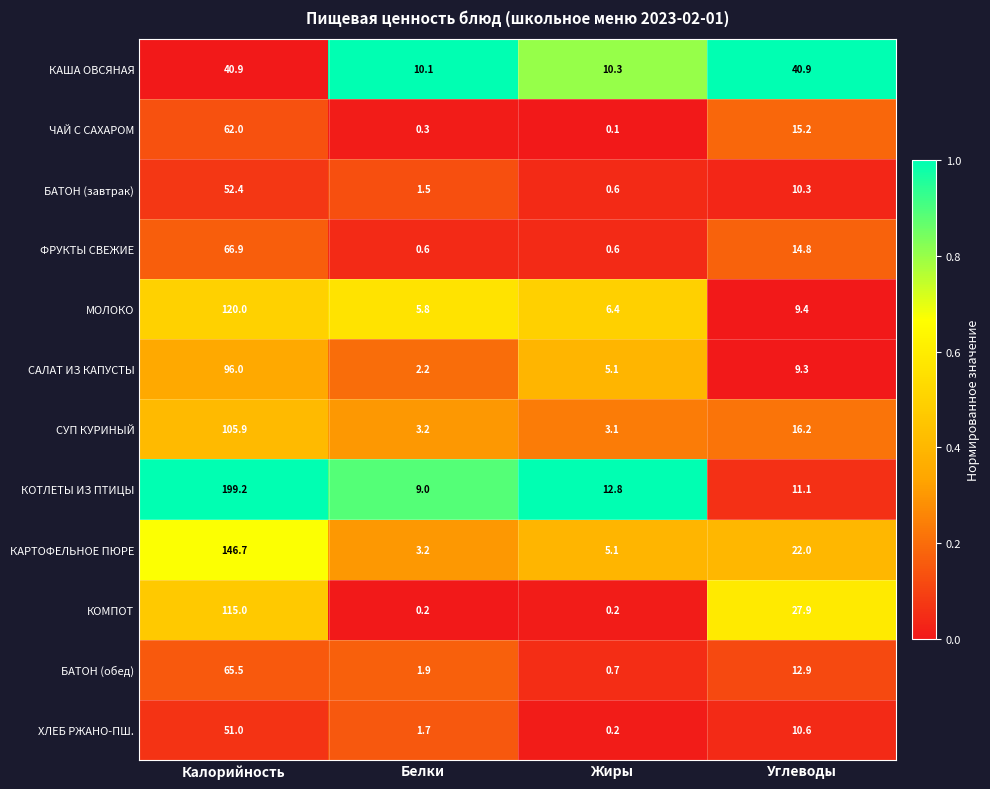

How many distinct data groups are displayed?

12